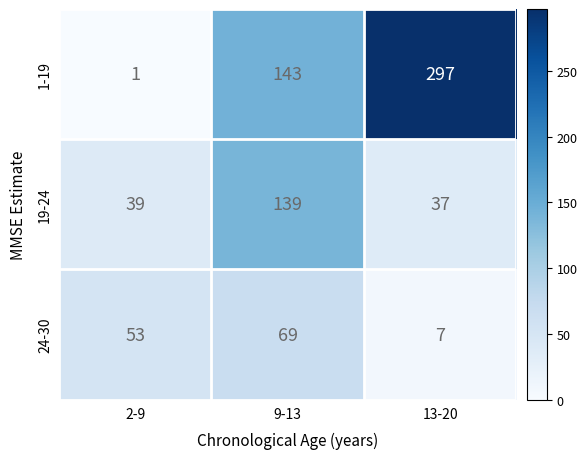

At how many categories does at least one series exceed 260?

1